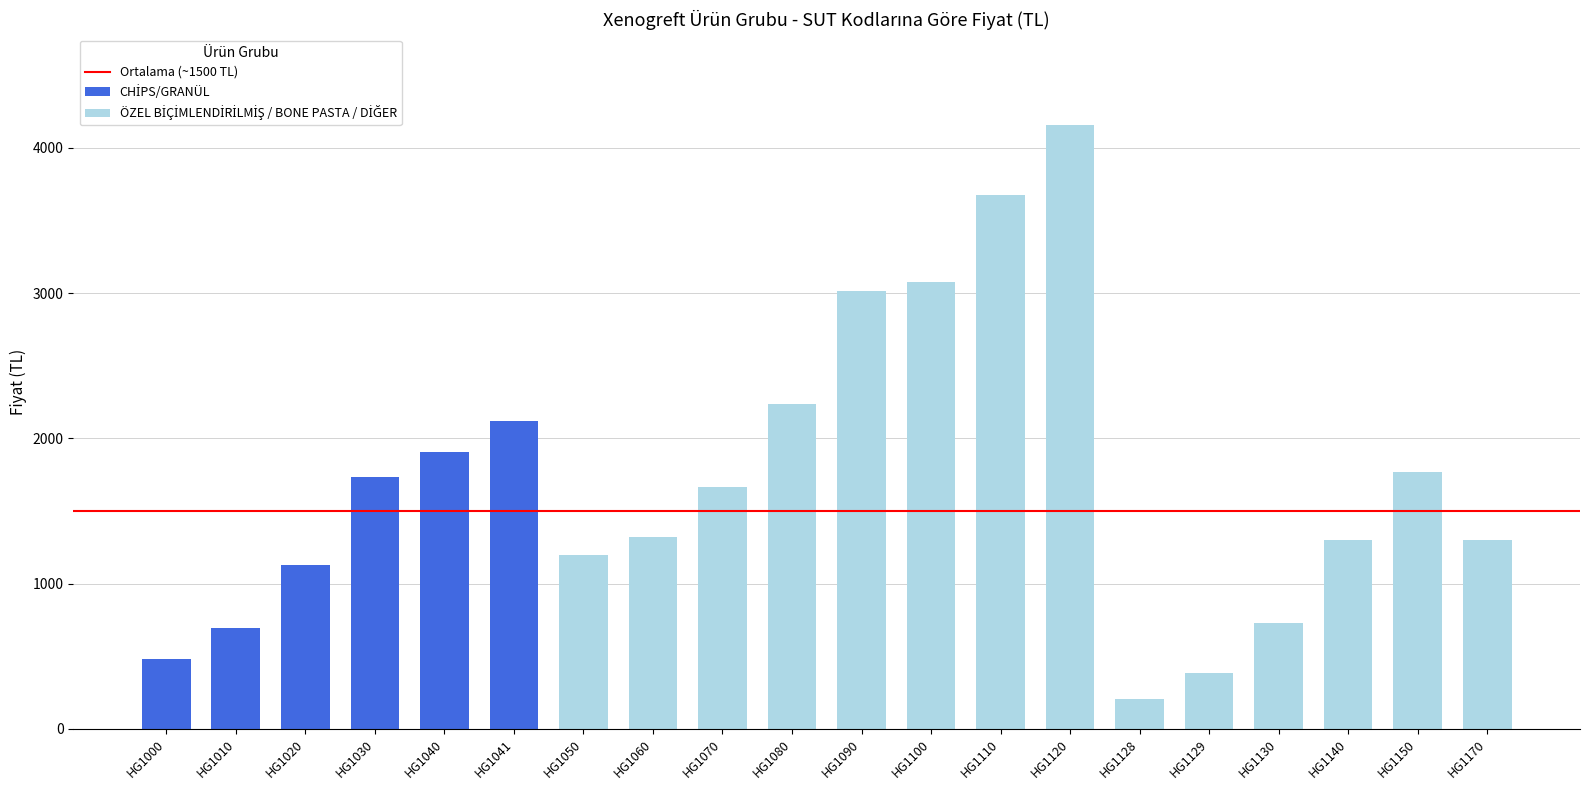

At which category is the sum across all series the highest?

HG1120